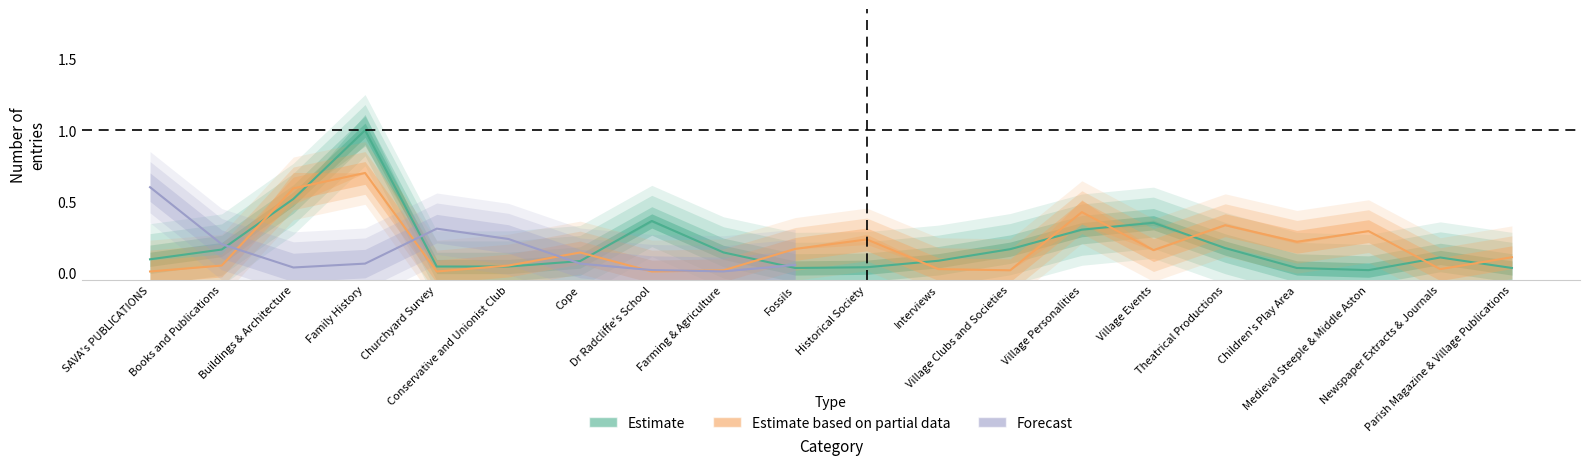

Read the Estimate based on partial data value at Village Personalities.

0.4